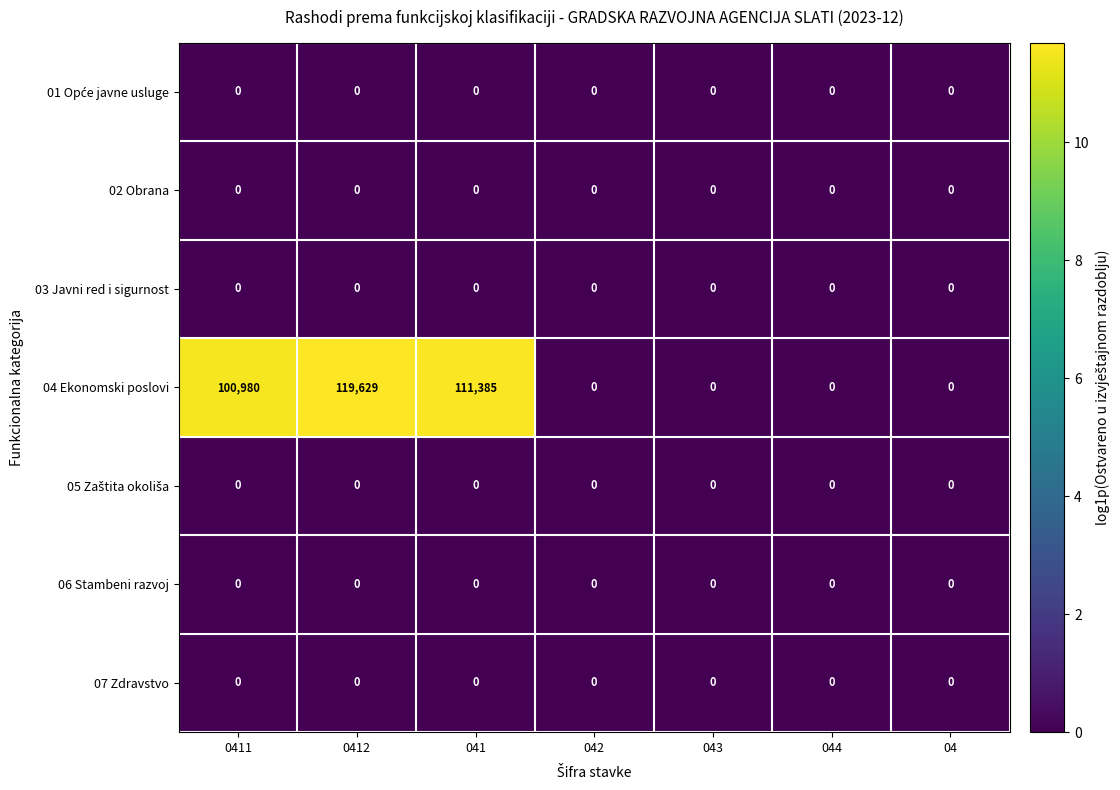

At which category is the sum across all series the highest?

0412